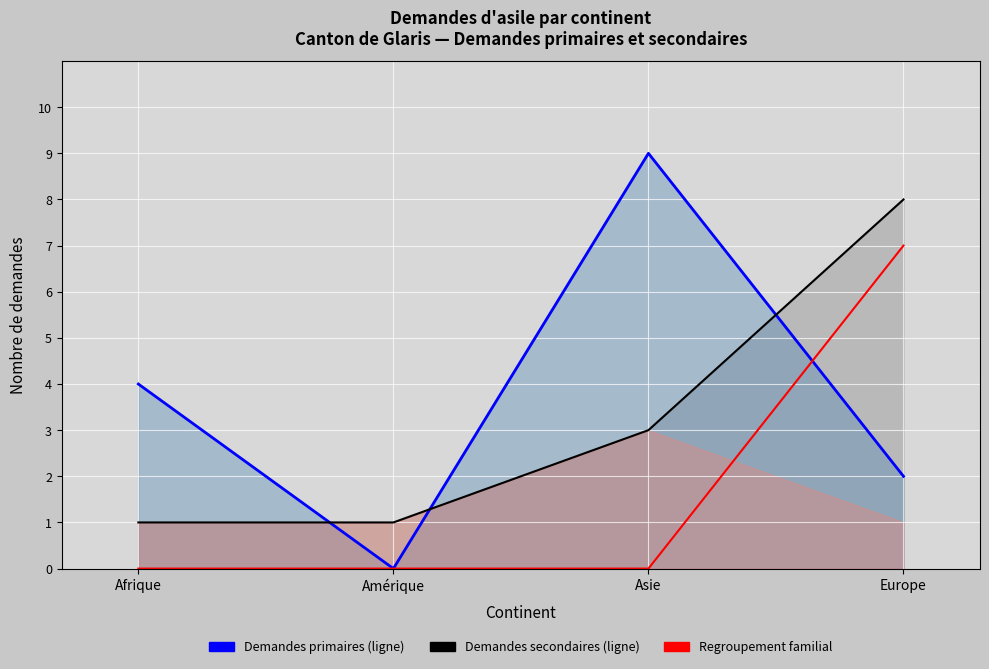

Reading left to right, extract all data points from this chart.

Demandes primaires (ligne): 4	0	9	2
Demandes secondaires (ligne): 1	1	3	8
Regroupement familial: 0	0	0	7